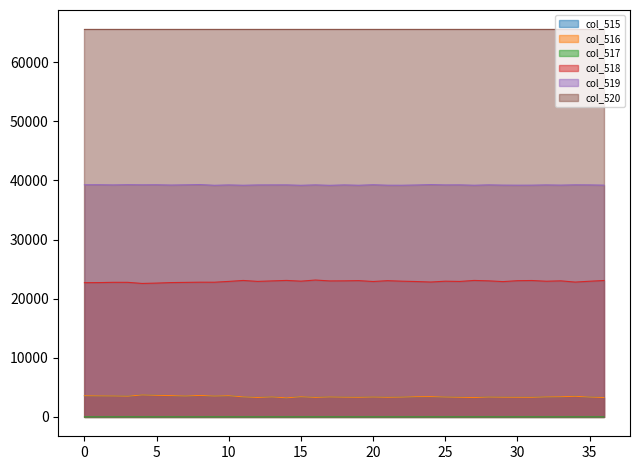

True or false: col_515 and col_518 cross at least once.

False